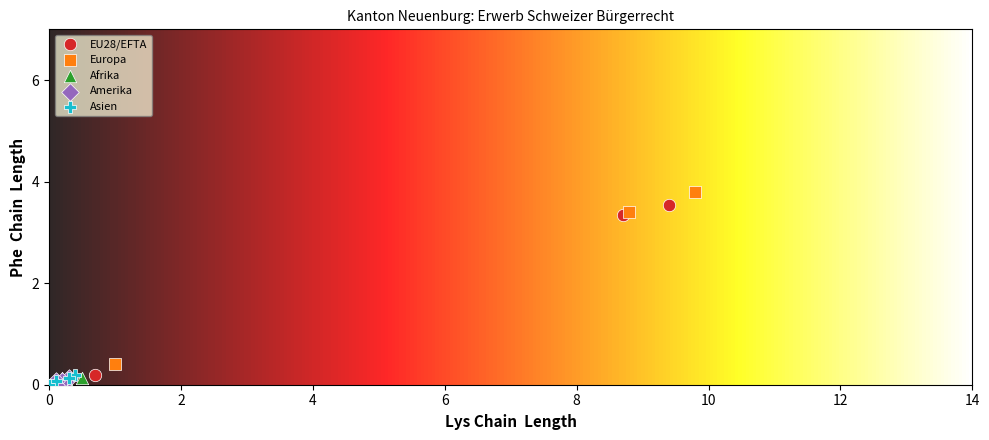

Which series has the widest spread of Y values?

Europa